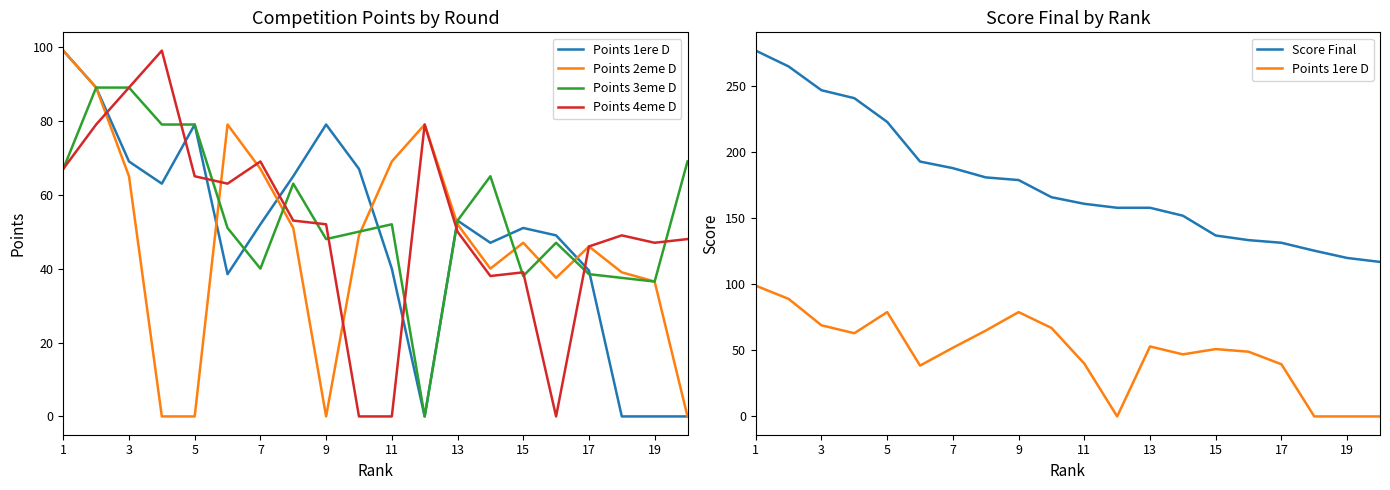

How many values in the Points 3eme D series are below 52?

10